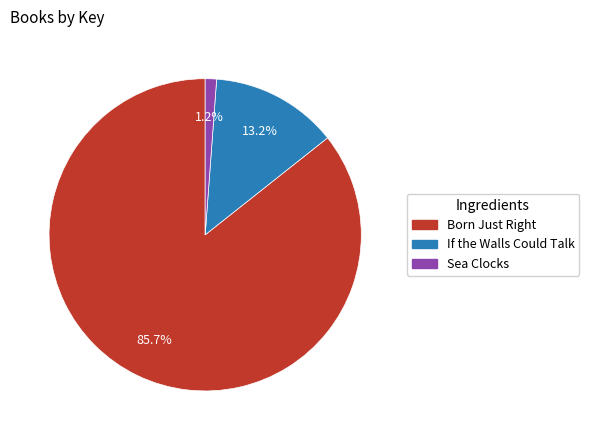

The If the Walls Could Talk slice represents 13% of the pie. True or false?

True